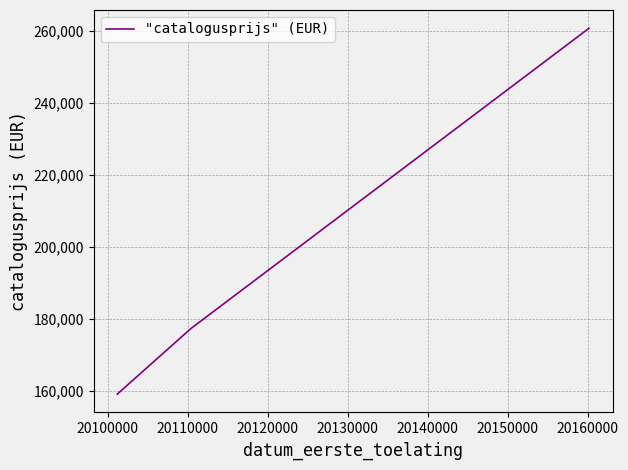

What is the minimum value shown in the chart?

159007